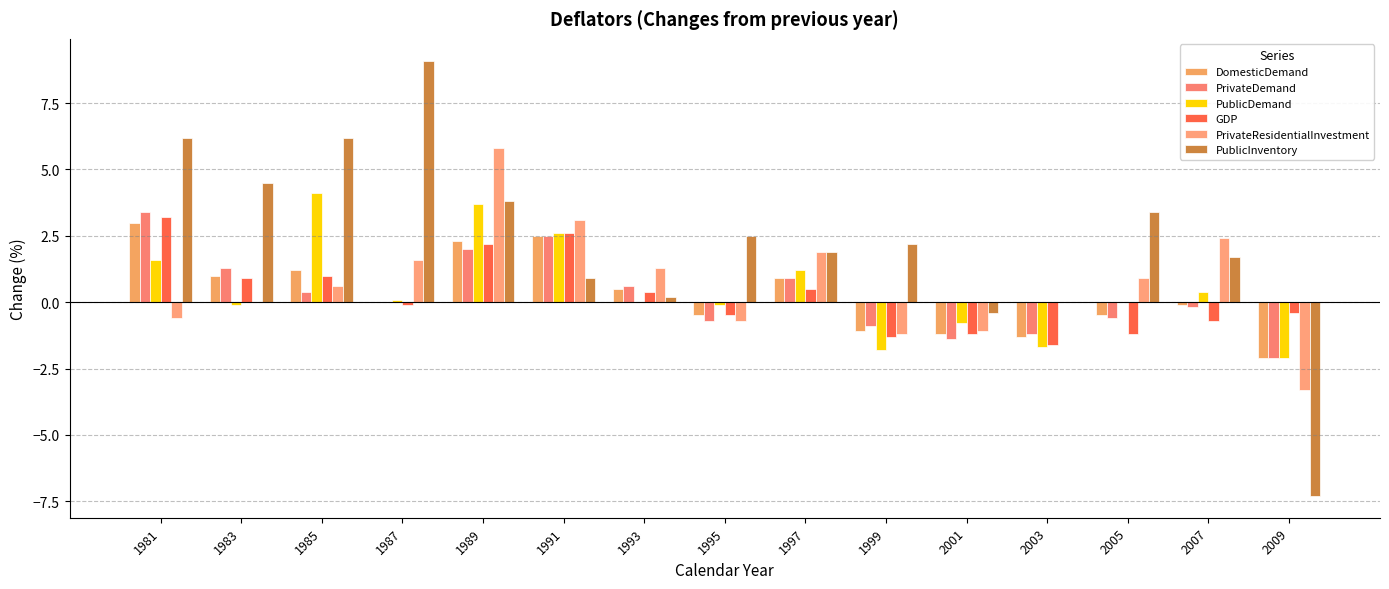

What is the value of the PublicDemand bar at the 5th from the left?

3.7